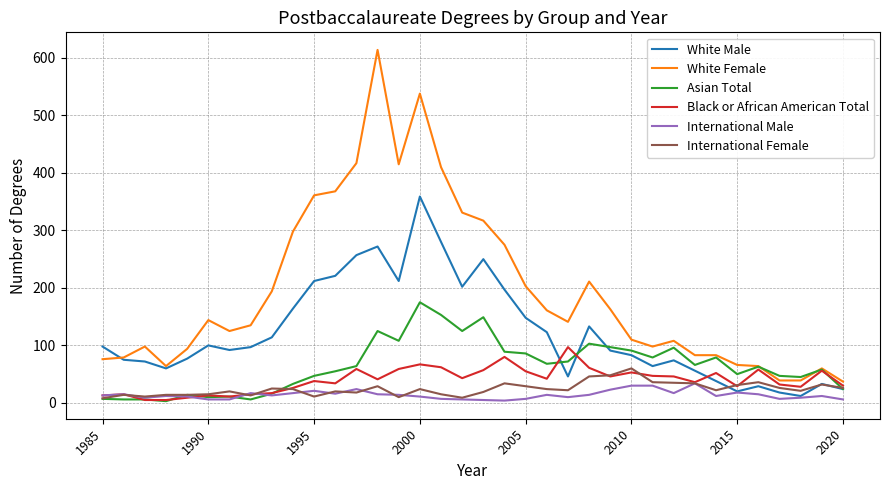

Which series has the largest total across all categories?

White Female